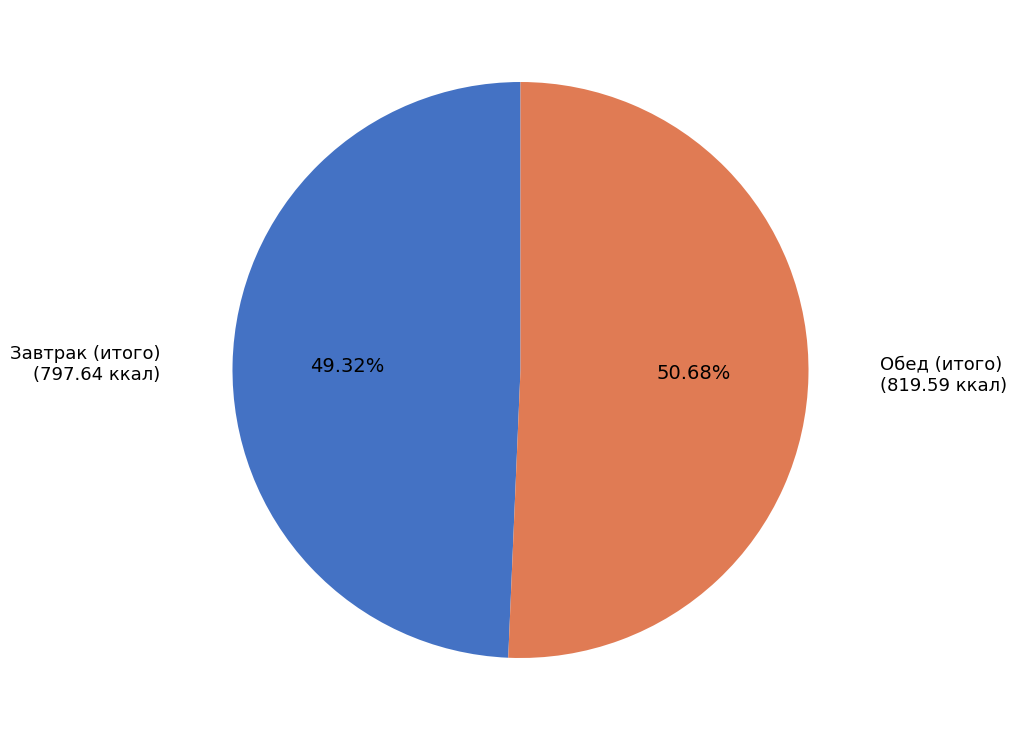

Is there any slice that represents more than half of the pie?

Yes